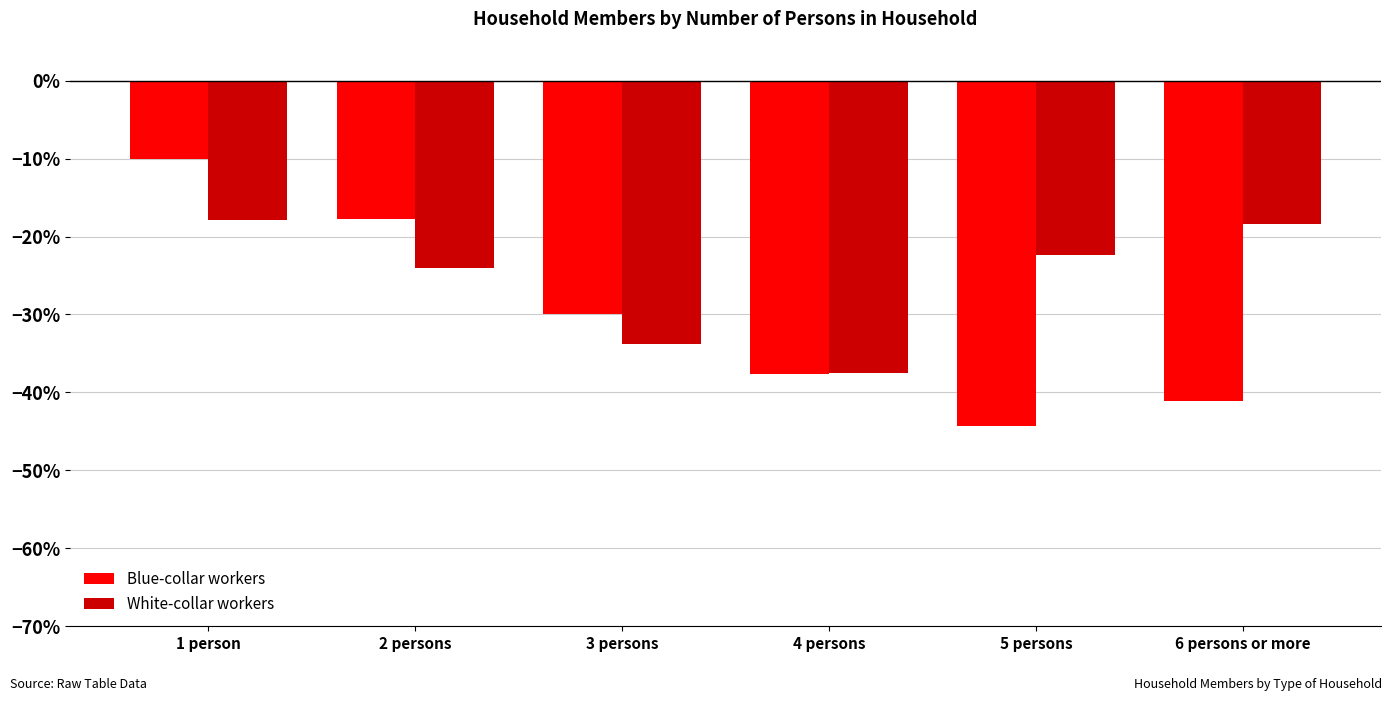

What is the difference between the maximum and minimum values in the White-collar workers series?

19.6